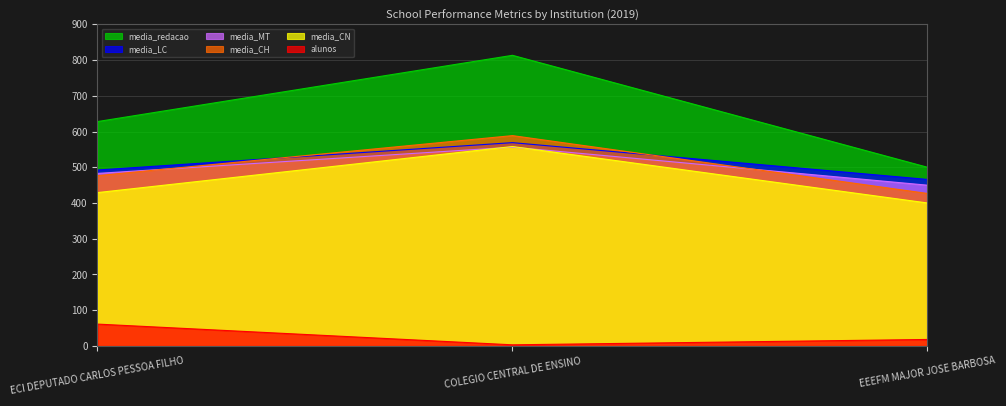

What is the difference between the maximum and minimum values in the media_CH series?

161.9